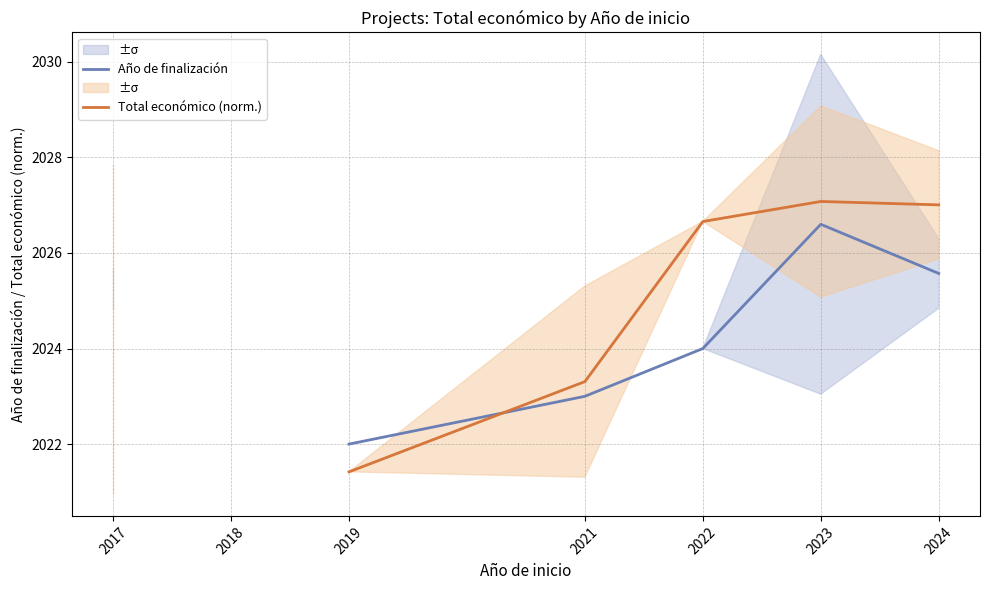

What are all the series names shown in the legend?

Año de finalización, Total económico (norm.)